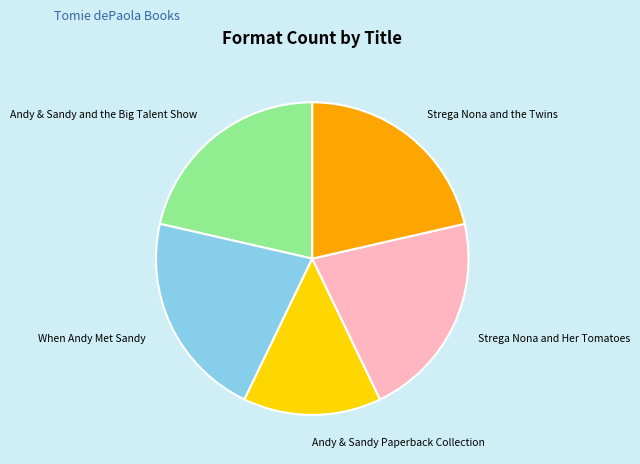

Count the number of slices in the pie.

5